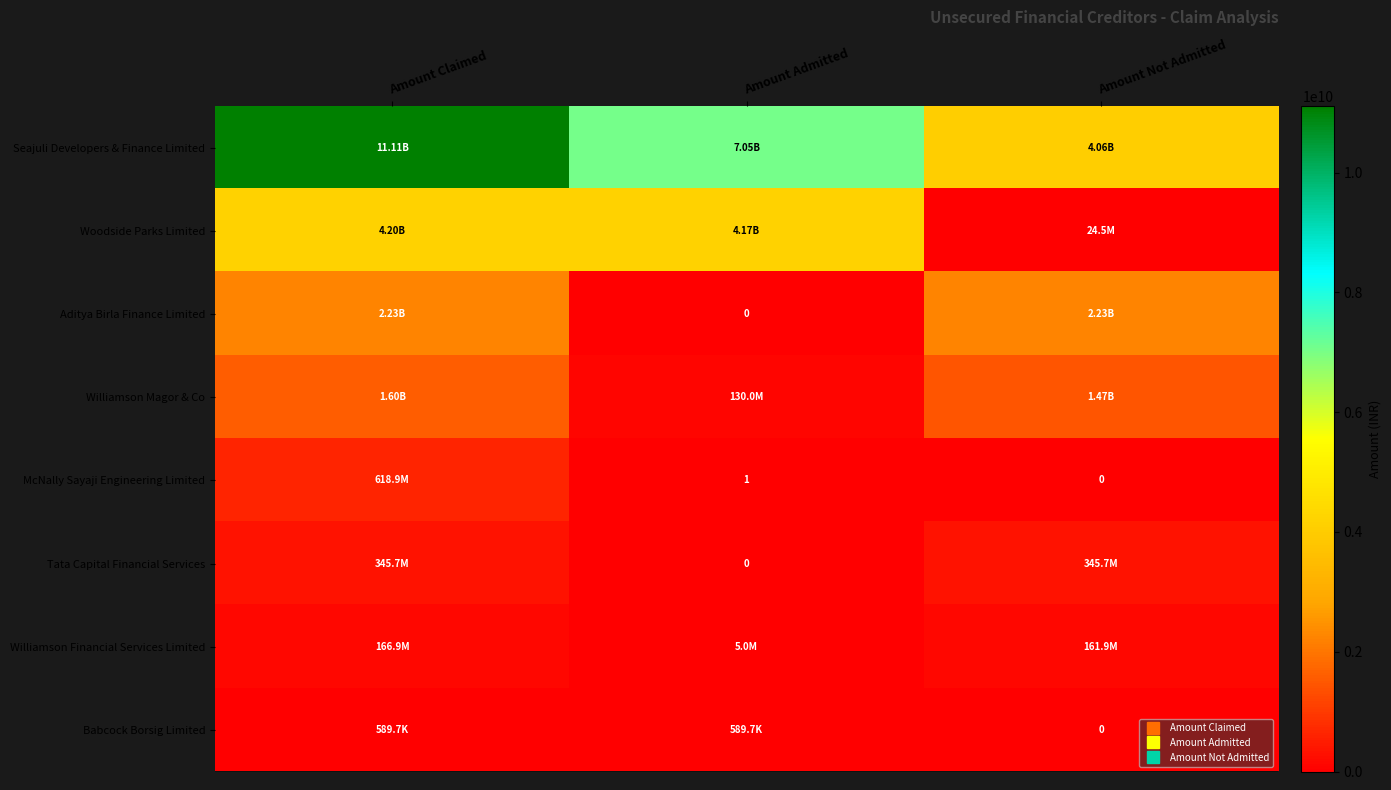

Which category has the highest value across all series?

Amount Claimed